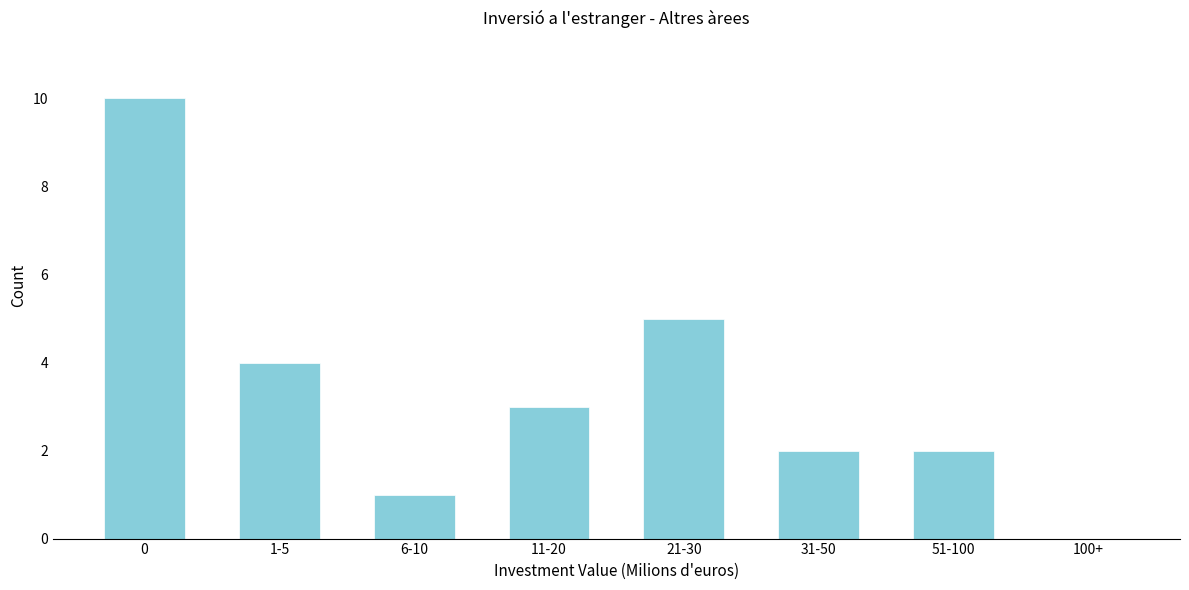

Reading left to right, what are all the values shown in this chart?

0=10	1-5=4	6-10=1	11-20=3	21-30=5	31-50=2	51-100=2	100+=0